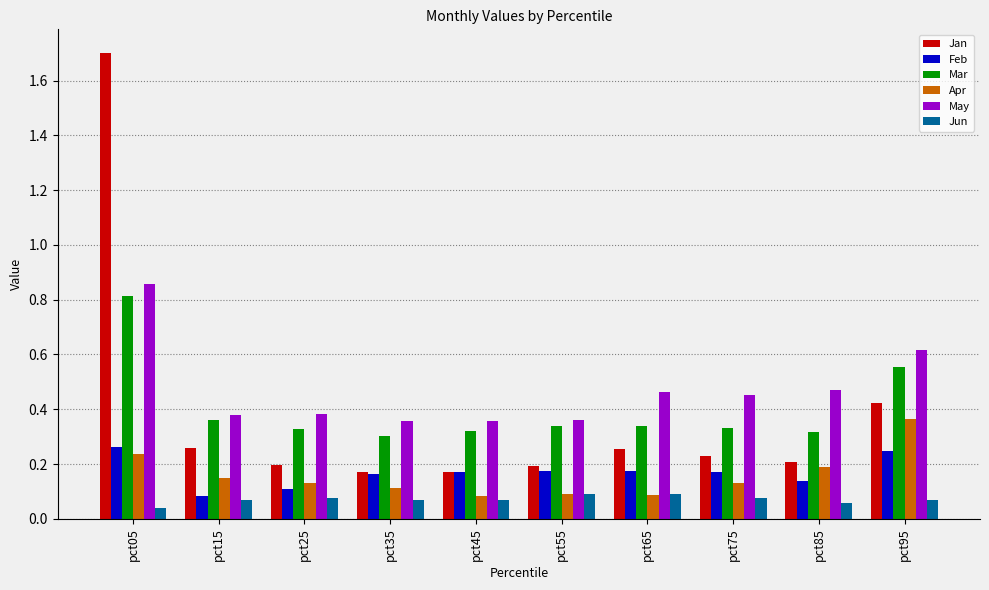

How many bars are there in total?

60